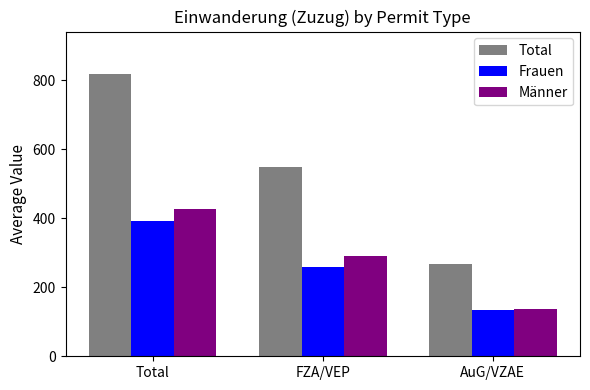

Rank the series by their maximum value, from lowest to highest.

Frauen, Männer, Total